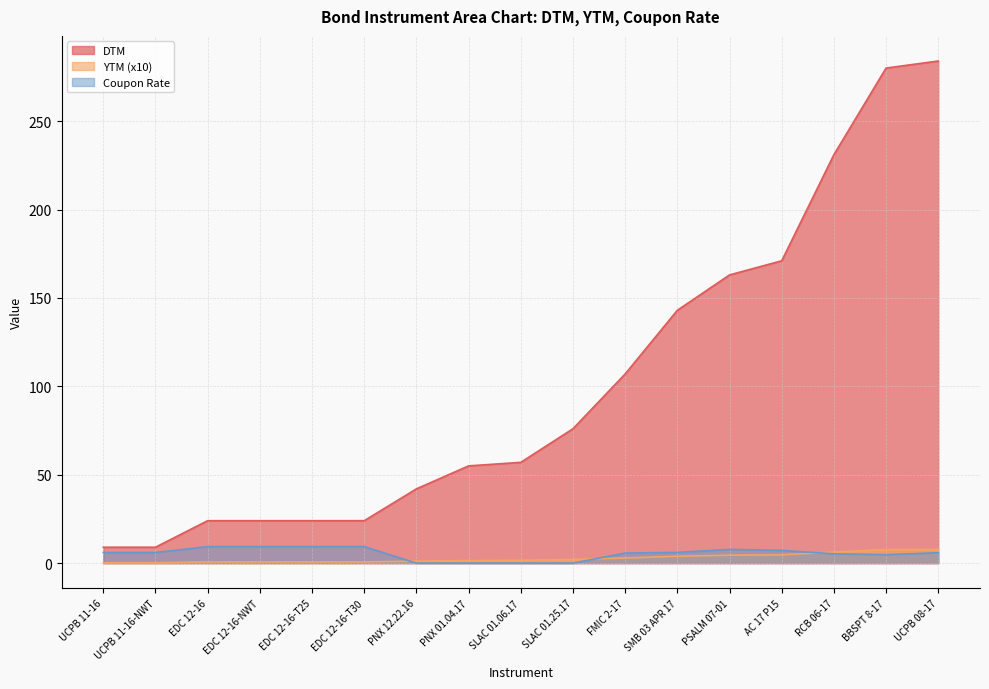

Which series has the largest total across all categories?

DTM